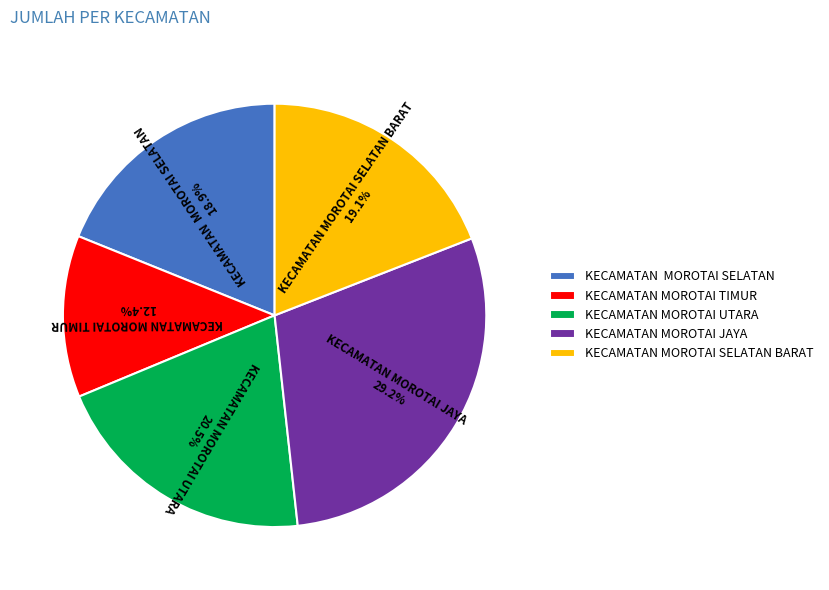

What percentage is the KECAMATAN MOROTAI SELATAN BARAT slice, to the nearest percent?

19%